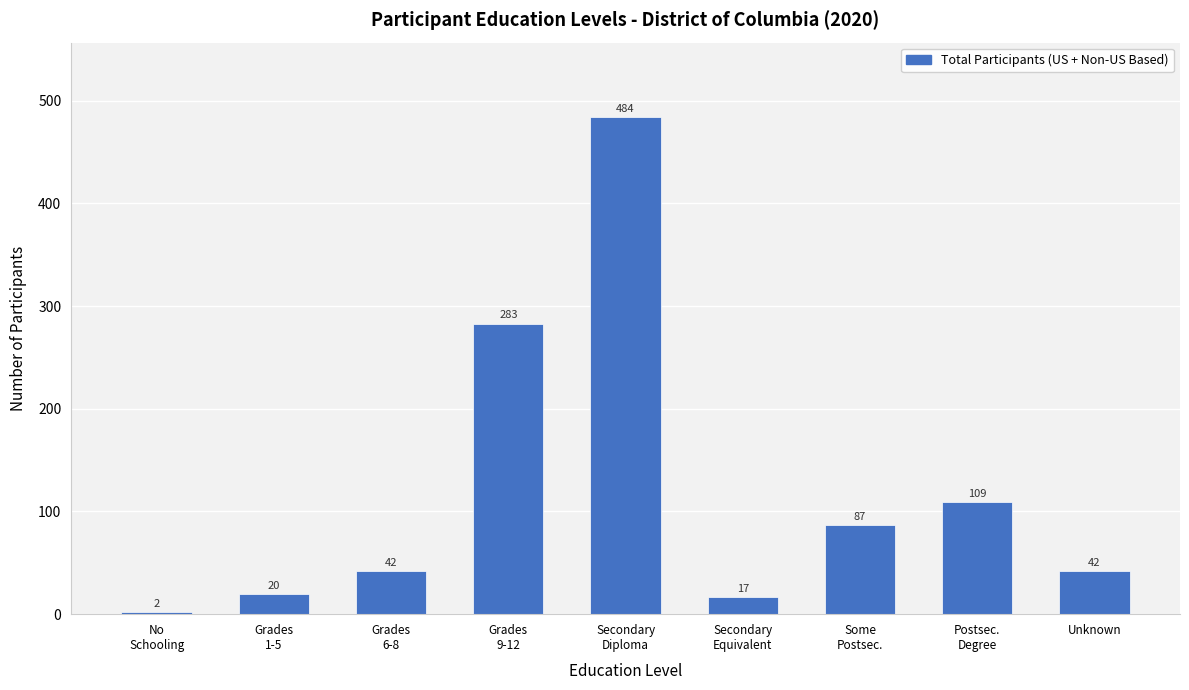

Reading left to right, list all the values displayed in this chart.

2	20	42	283	484	17	87	109	42